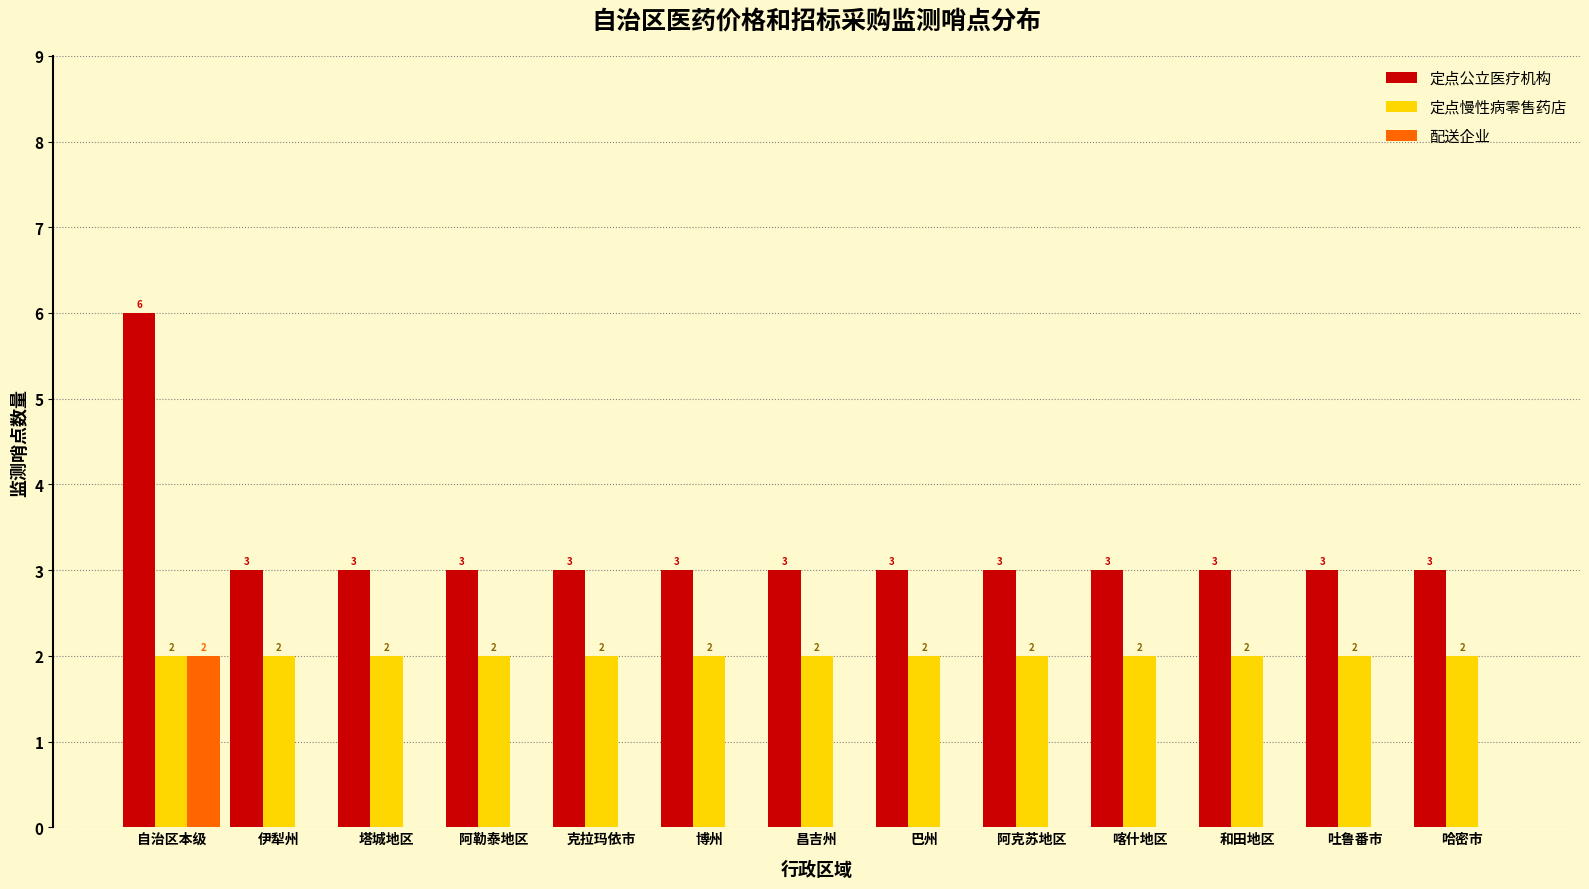

What is the spread (max minus min) of values at 和田地区?

3